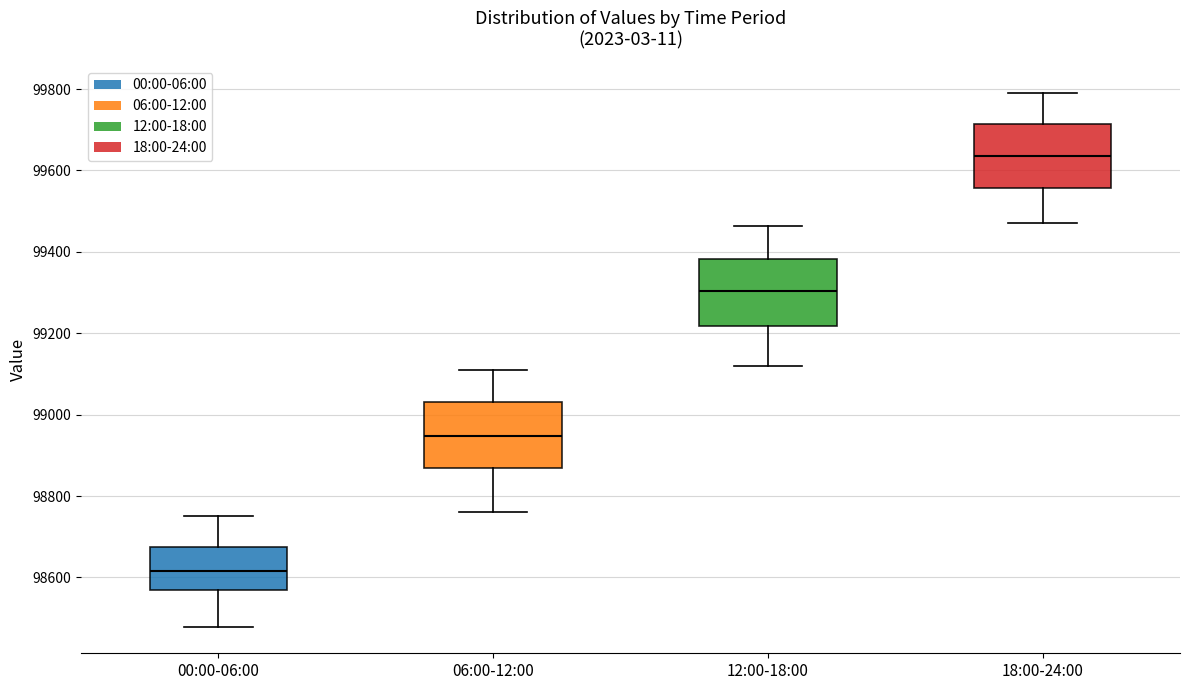

Reading left to right, transcribe this box plot: for each box, give where its median line is, the range the box spans, and where its two whiskers end, as read against the y-axis. The values are not printed on the chart, so give them approximately, as read against the axis.

00:00-06:00: median 98620, box 98560 to 98680, whiskers 98480 to 98760
06:00-12:00: median 98940, box 98860 to 99040, whiskers 98760 to 99100
12:00-18:00: median 99300, box 99220 to 99380, whiskers 99120 to 99460
18:00-24:00: median 99640, box 99560 to 99720, whiskers 99480 to 99800